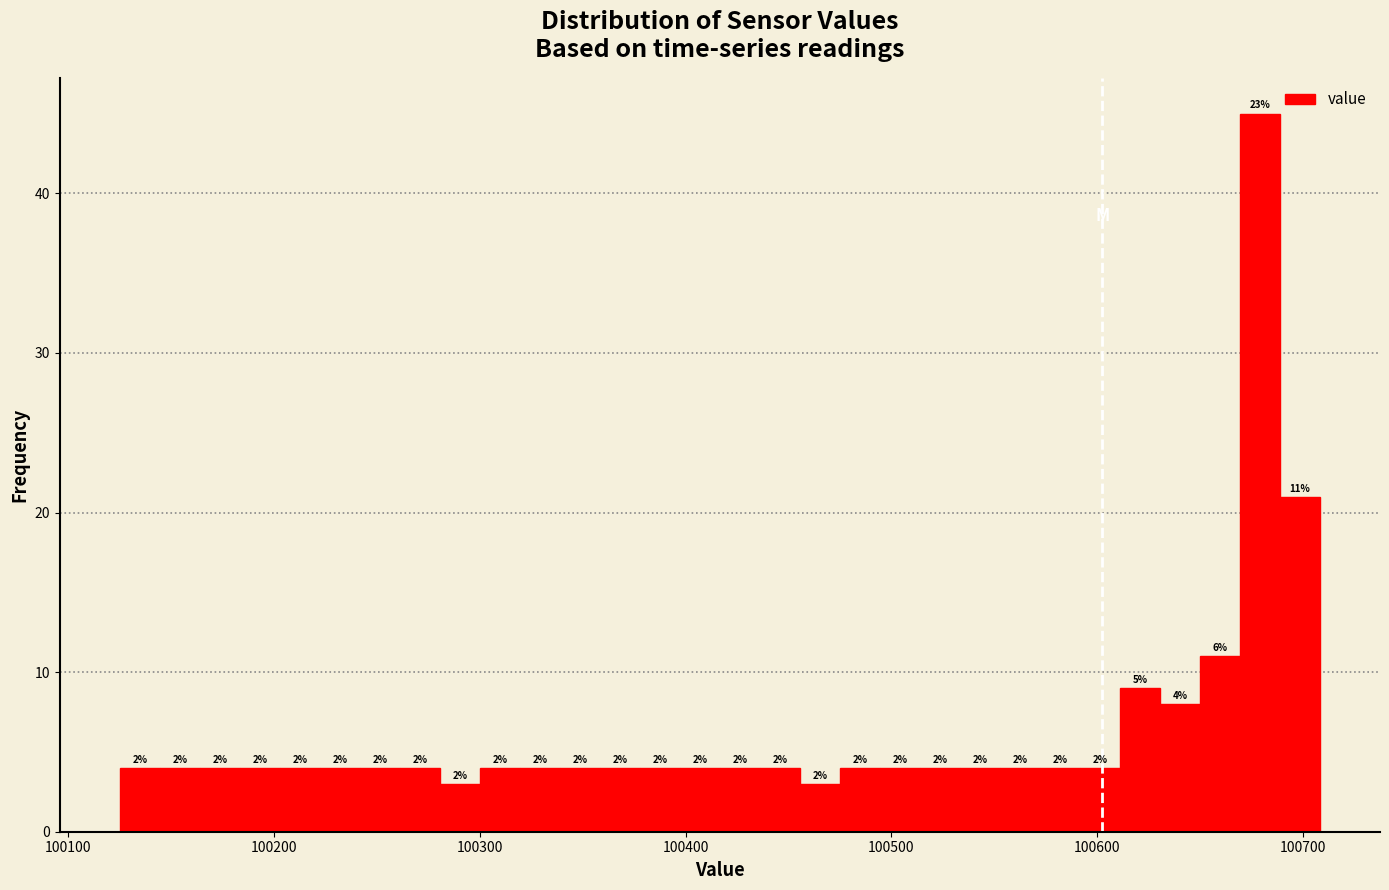

Around what value on the x-axis is the tallest bar? Give the approximate position of its centre, as read against the axis.

100680